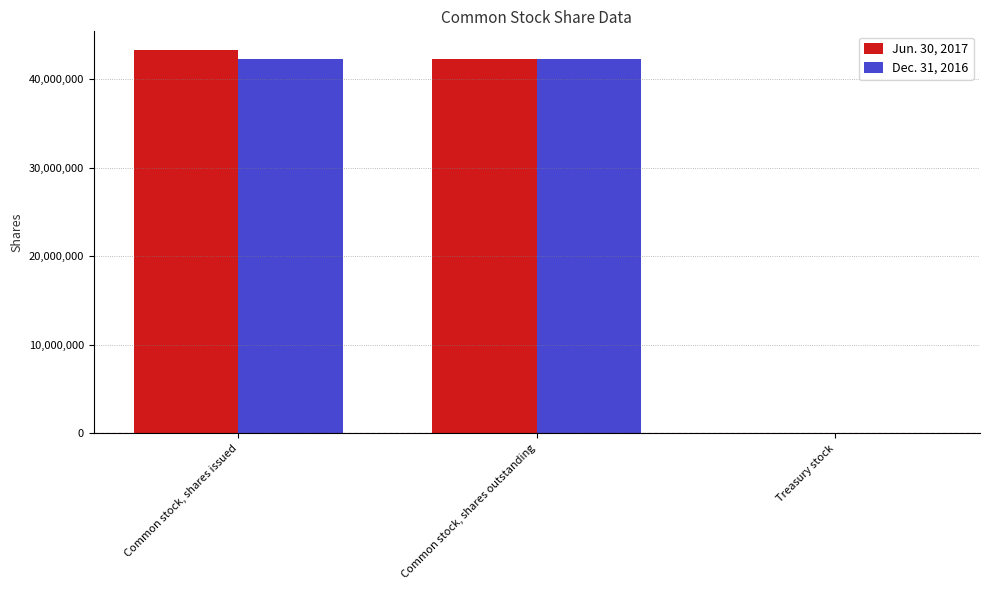

The Dec. 31, 2016 series shows 42282741 at Common stock, shares outstanding. True or false?

True